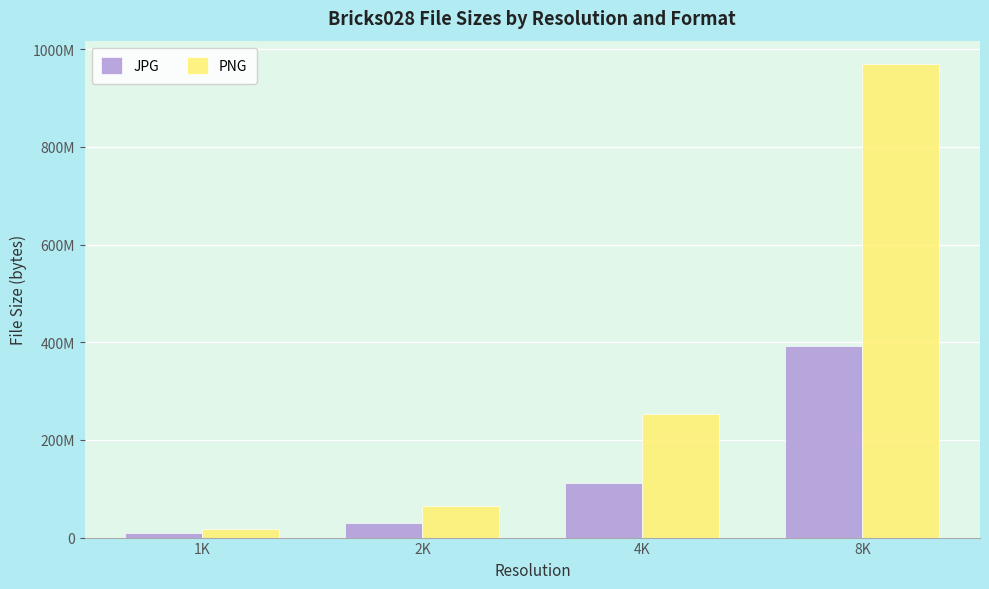

What are all the series names shown in the legend?

JPG, PNG